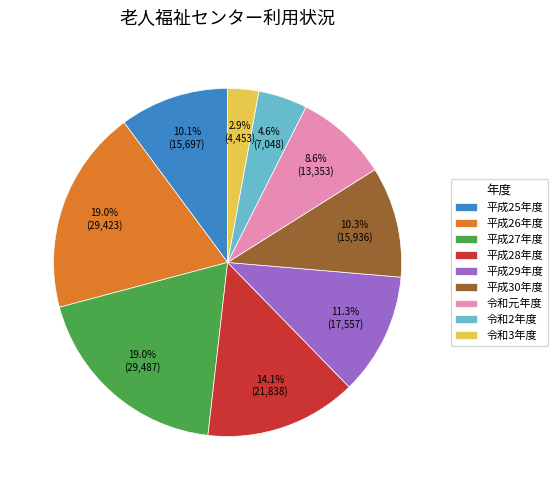

What is the smallest slice in the pie chart?

令和3年度